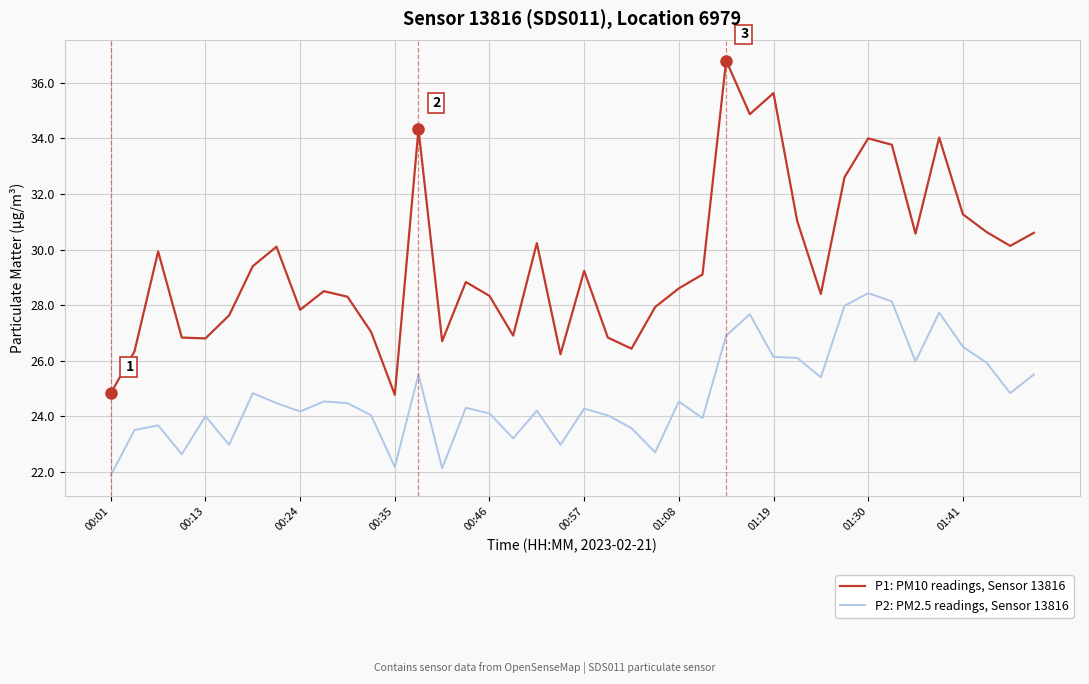

Which series has the largest total across all categories?

P1: PM10 readings, Sensor 13816